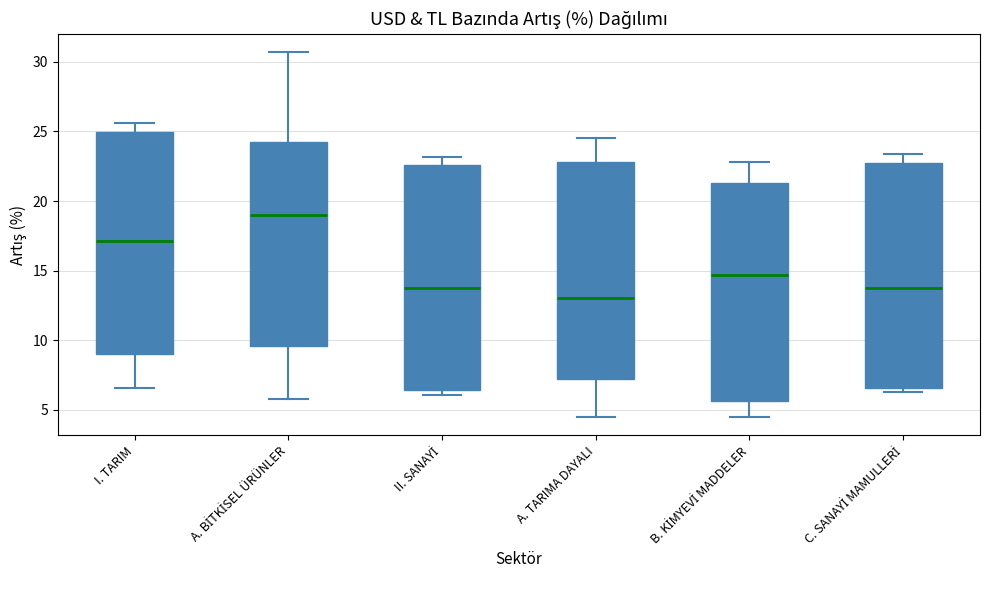

Reading left to right, transcribe this box plot: for each box, give where its median line is, the range the box spans, and where its two whiskers end, as read against the y-axis. The values are not printed on the chart, so give them approximately, as read against the axis.

I. TARIM: median 17.0, box 9.0 to 25.0, whiskers 6.5 to 25.5
A. BİTKİSEL ÜRÜNLER: median 19.0, box 9.5 to 24.0, whiskers 6.0 to 30.5
II. SANAYİ: median 13.5, box 6.5 to 22.5, whiskers 6.0 to 23.0
A. TARIMA DAYALI: median 13.0, box 7.0 to 23.0, whiskers 4.5 to 24.5
B. KİMYEVİ MADDELER: median 14.5, box 5.5 to 21.5, whiskers 4.5 to 23.0
C. SANAYİ MAMULLERİ: median 13.5, box 6.5 to 22.5, whiskers 6.5 (just below the box's lower edge) to 23.5